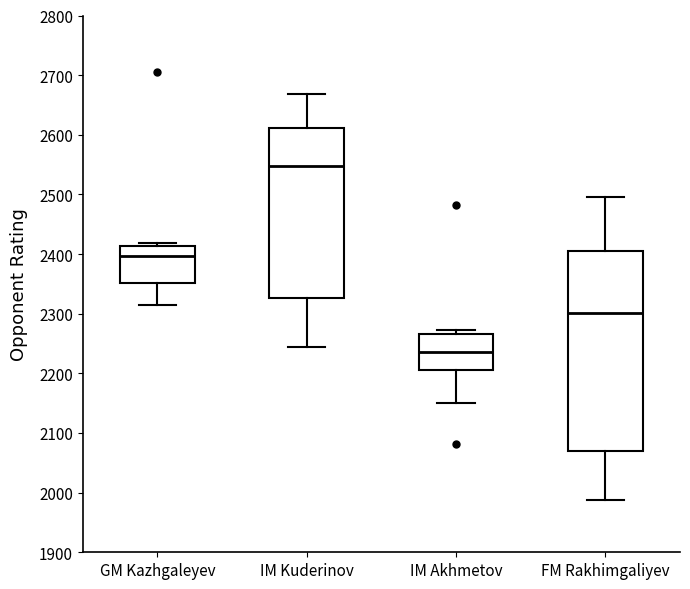

Which box has the lowest median line?

IM Akhmetov